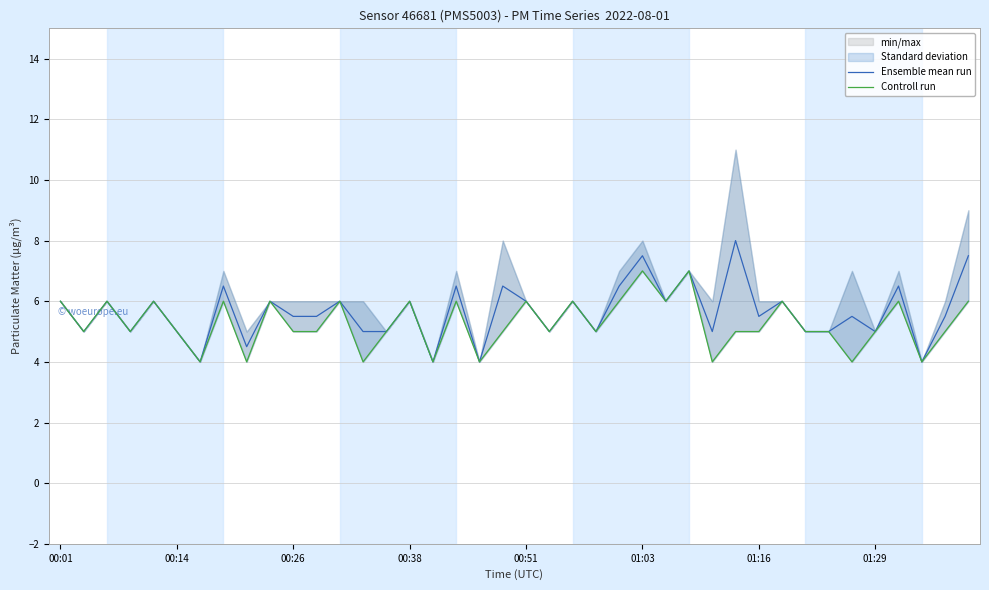

What is the sum of the Ensemble mean run values at 28 and 22?

11.0